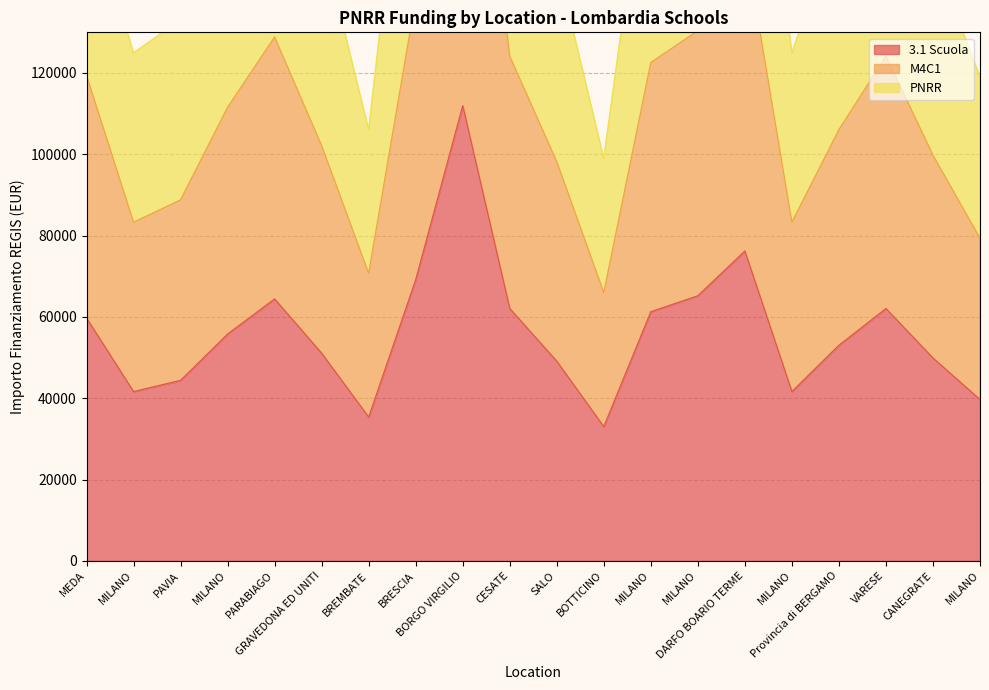

What is the sum of all PNRR values?

3364364.9